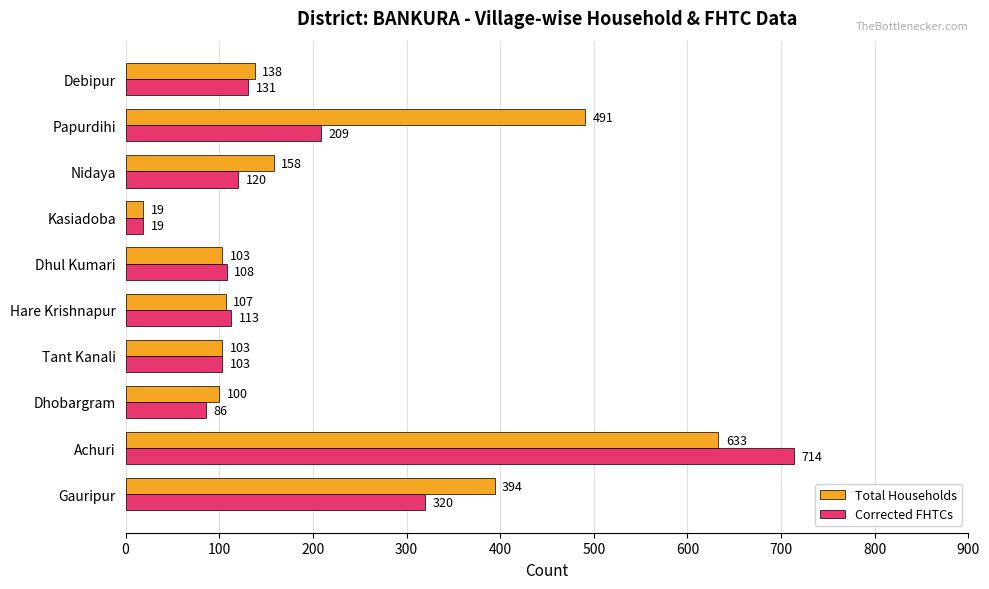

What is the highest value of the Corrected FHTCs series?

714